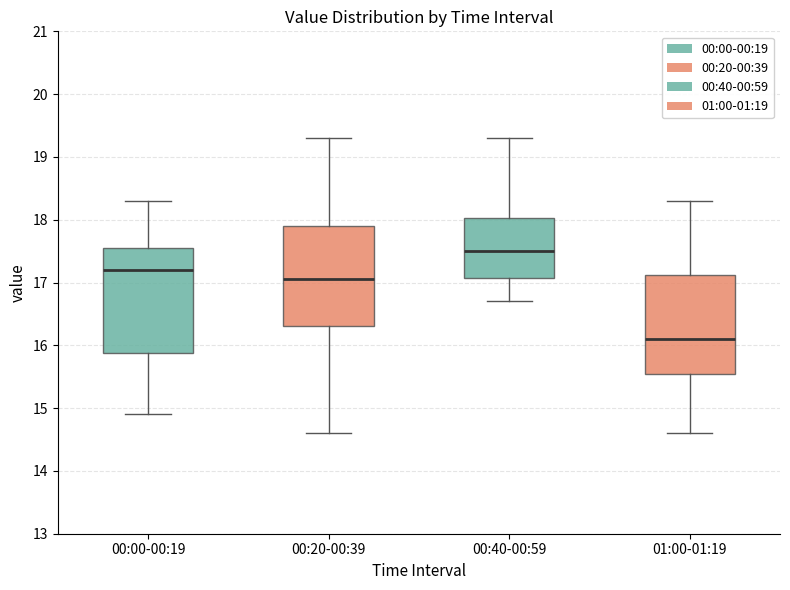

Reading left to right, read every box against the y-axis: the position of its median line, the range the box covers, and the ends of its whiskers. The values are not printed on the chart, so give them approximately, as read against the axis.

00:00-00:19: median 17.2, box 15.9 to 17.6, whiskers 14.9 to 18.3
00:20-00:39: median 17.1, box 16.3 to 17.9, whiskers 14.6 to 19.3
00:40-00:59: median 17.5, box 17.1 to 18.0, whiskers 16.7 to 19.3
01:00-01:19: median 16.1, box 15.6 to 17.1, whiskers 14.6 to 18.3